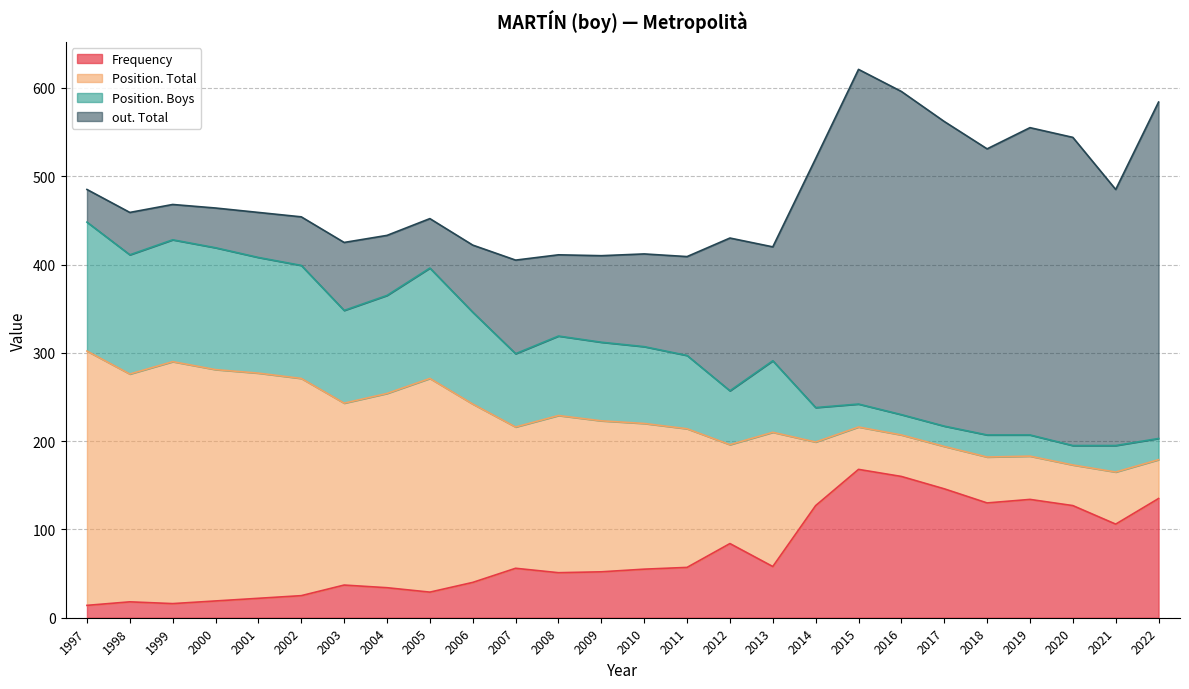

What is the difference between the second highest and second lowest values in the Frequency series?

144